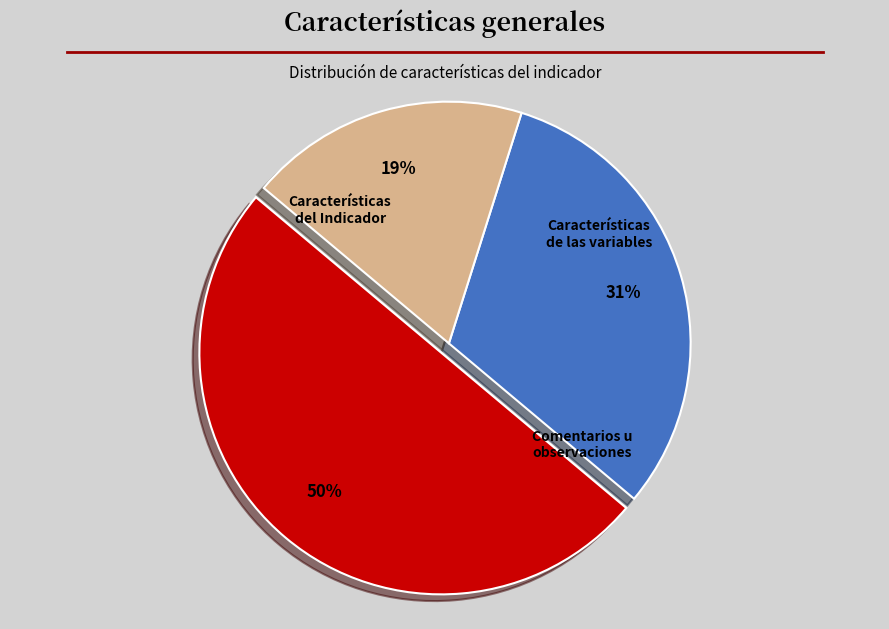

How many slices are in this pie chart?

3